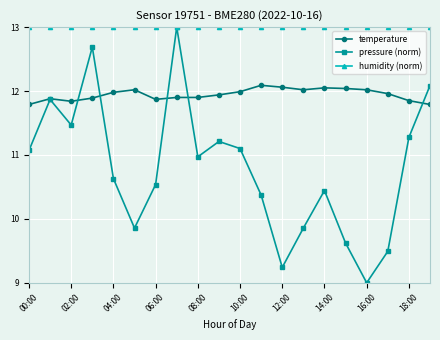

Which series has the largest range (max minus min)?

pressure (norm)